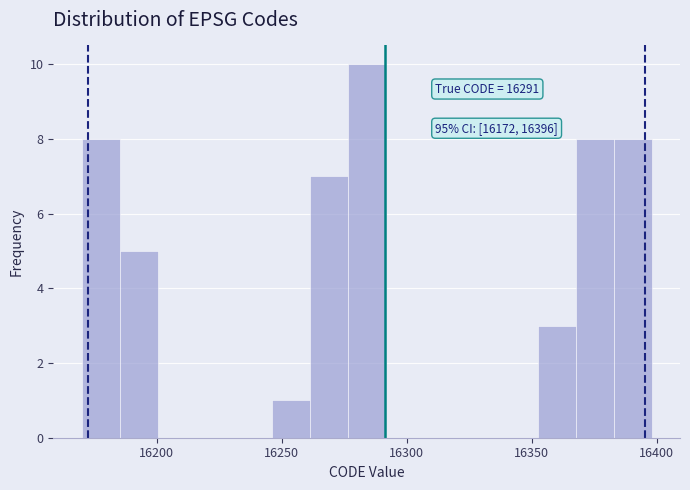

Read against the x-axis, roughly where is the centre of the tallest bar?

16285